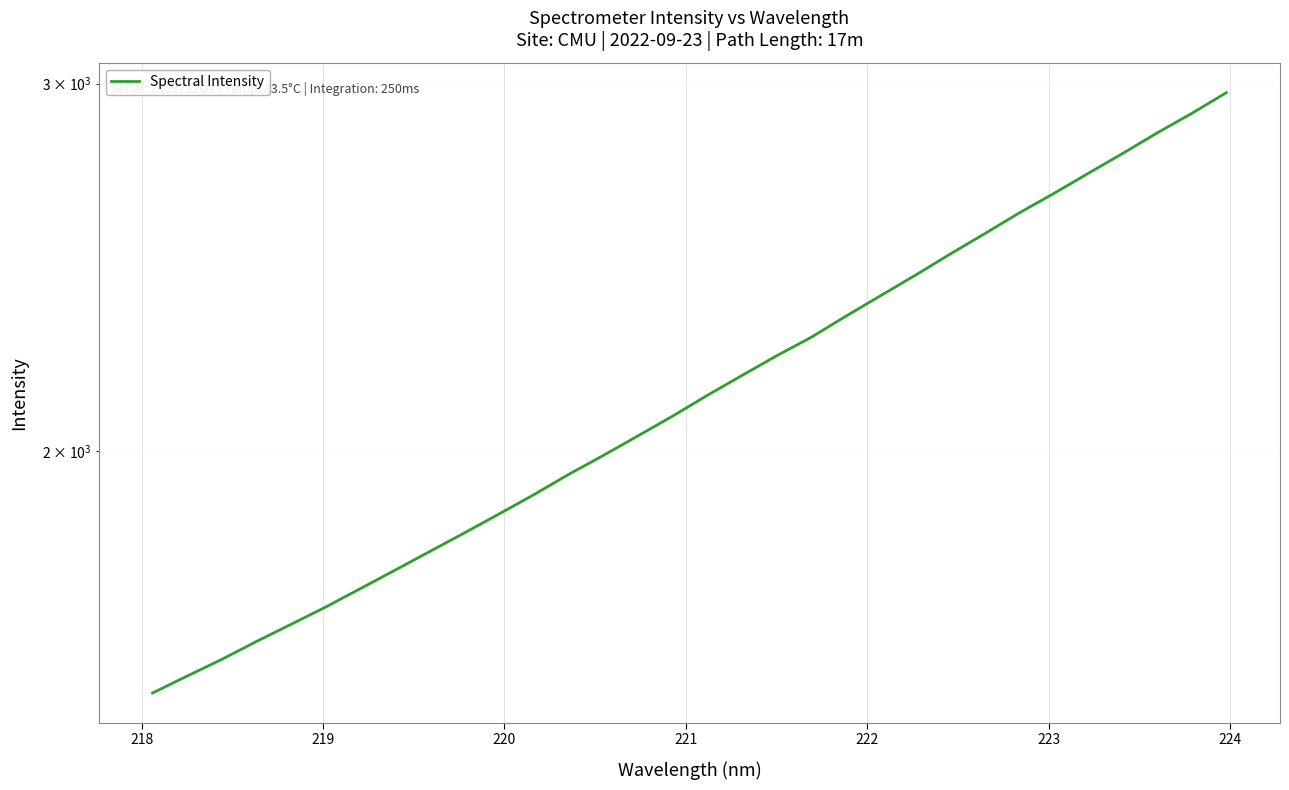

The chart shows a value of 2632.7 at 9. True or false?

False